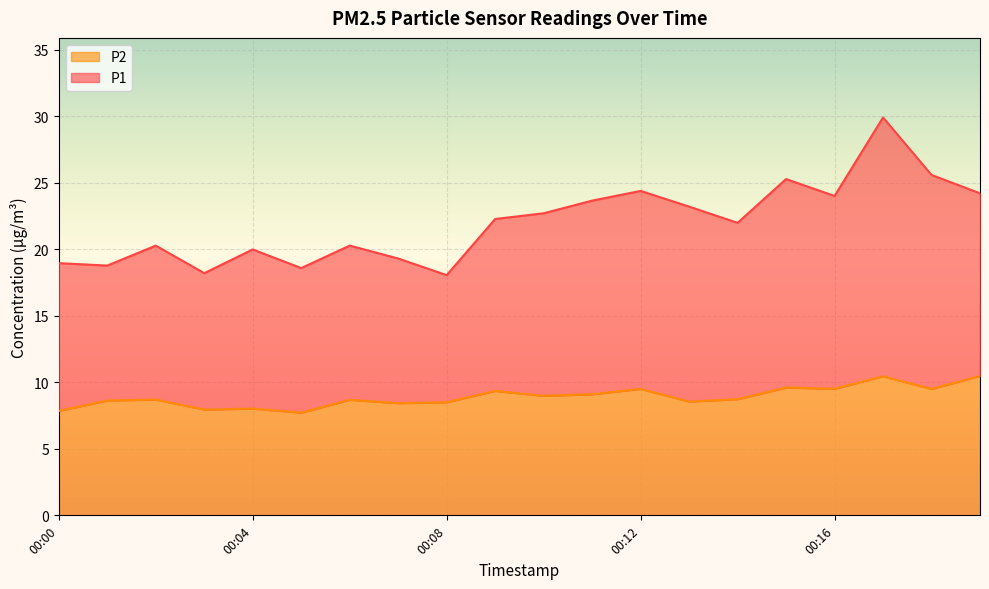

True or false: P2 has more than 0 points higher than both neighbors.

True